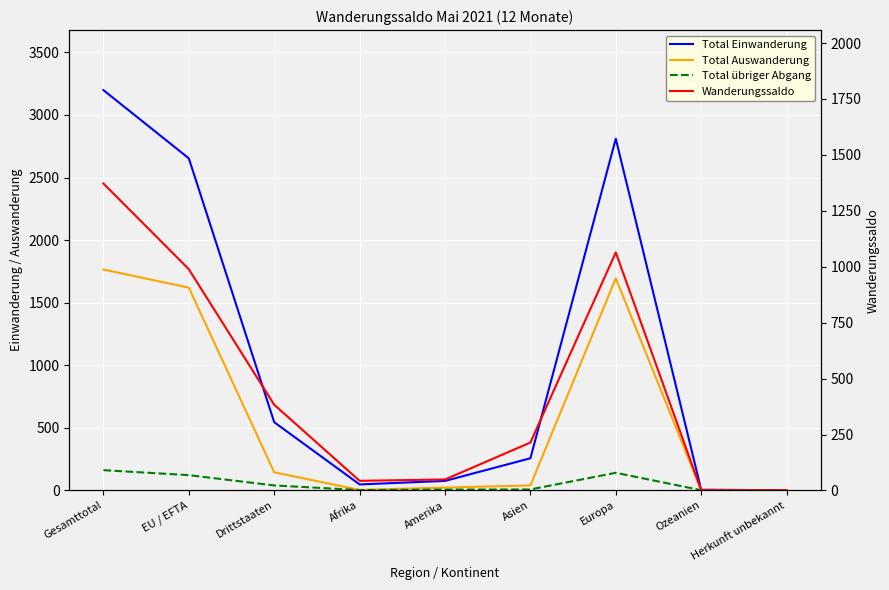

True or false: Wanderungssaldo and Total Auswanderung cross at least once.

True